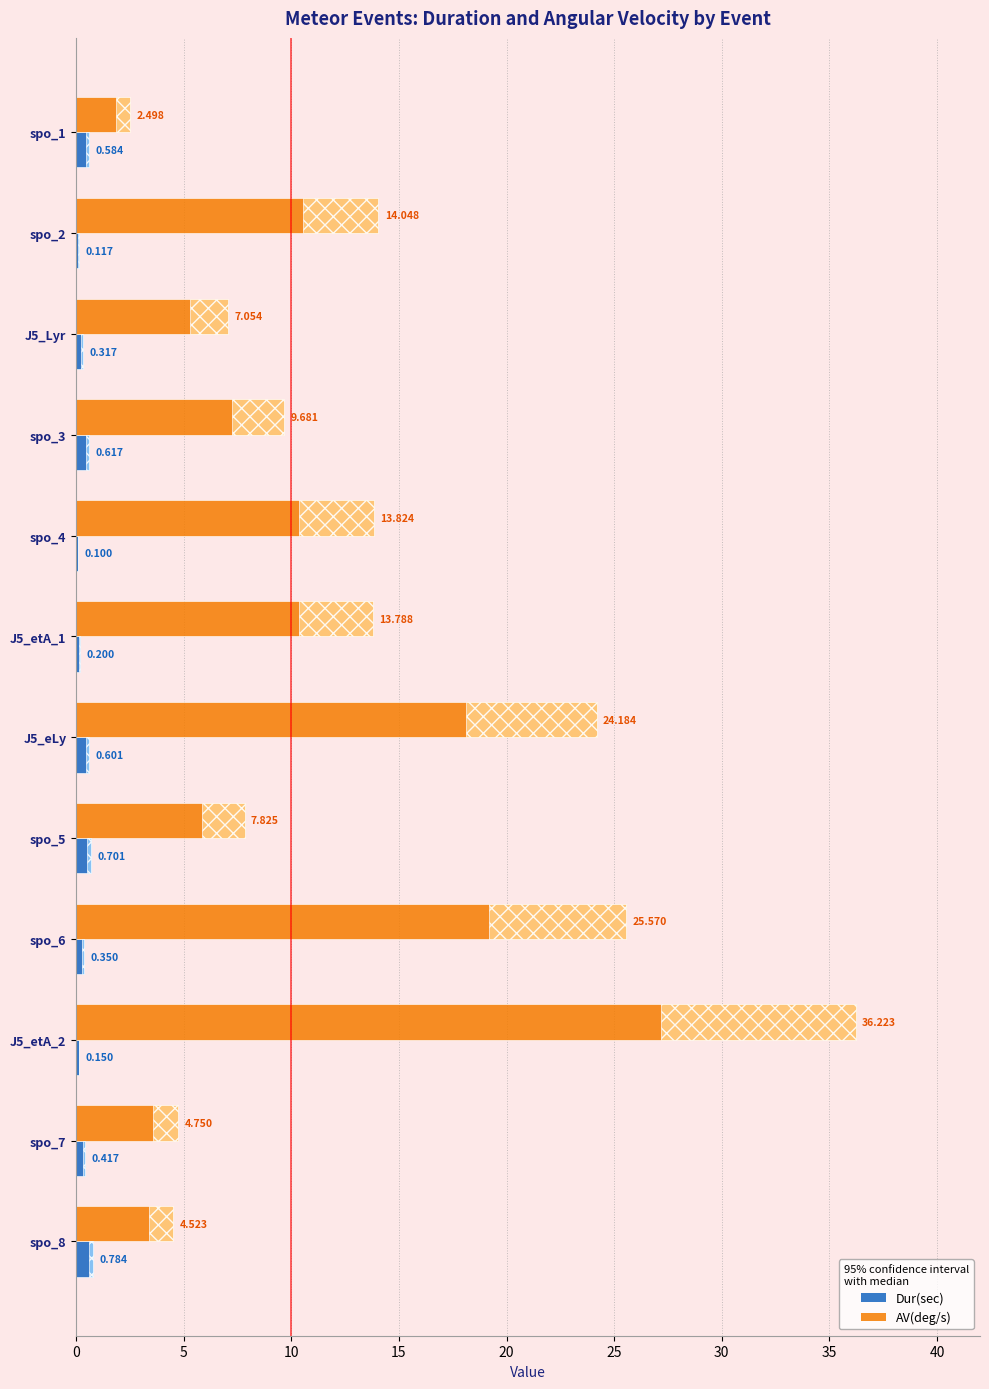

Which series has the largest total across all categories?

AV(deg/s)